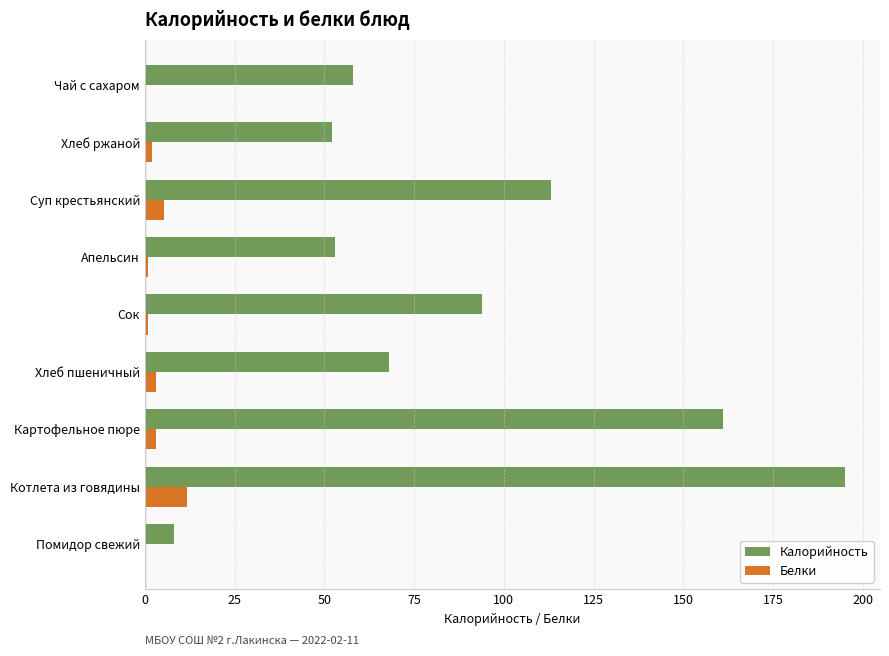

At which category is the sum across all series the highest?

Котлета из говядины